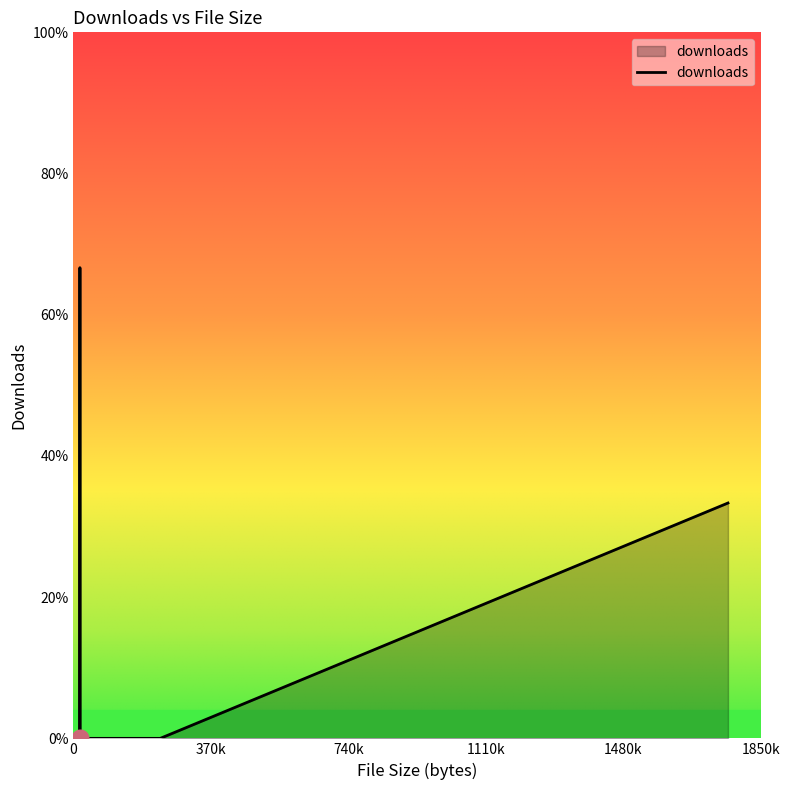

Does the chart display data point markers on the line(s)?

No